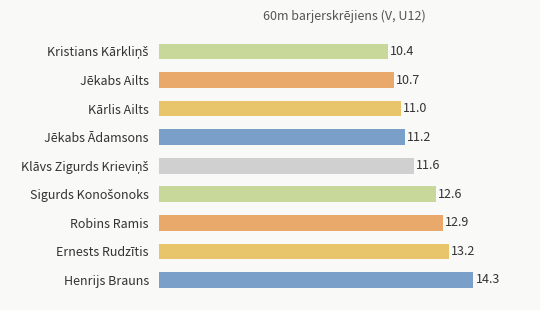

How many bars are there in total?

9